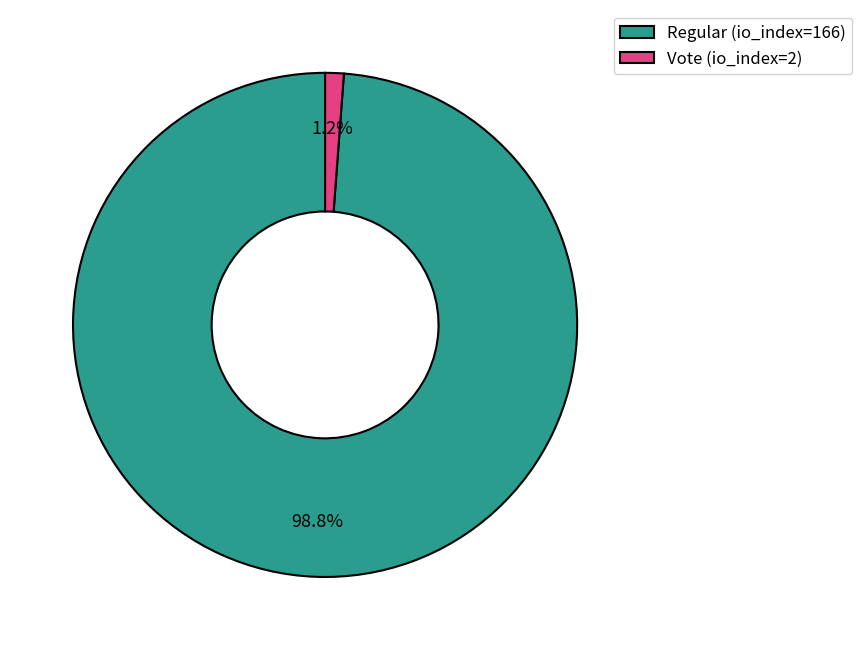

Is Regular (io_index=166) the majority of the pie?

Yes